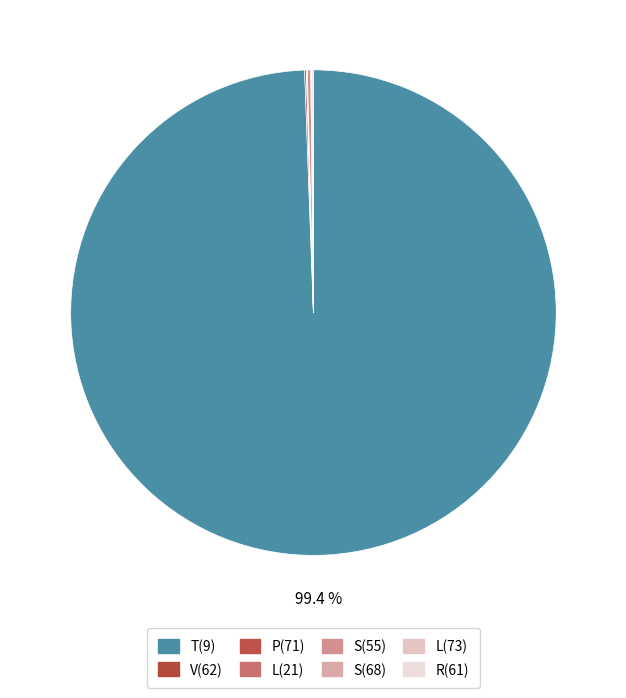

Does any single category account for the majority?

Yes